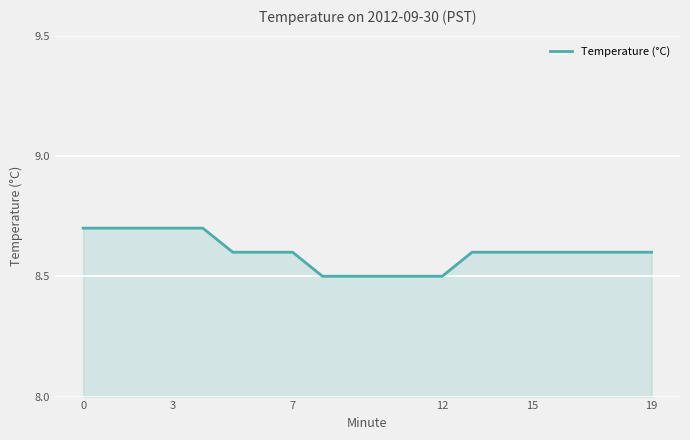

What is the minimum value shown in the chart?

8.5